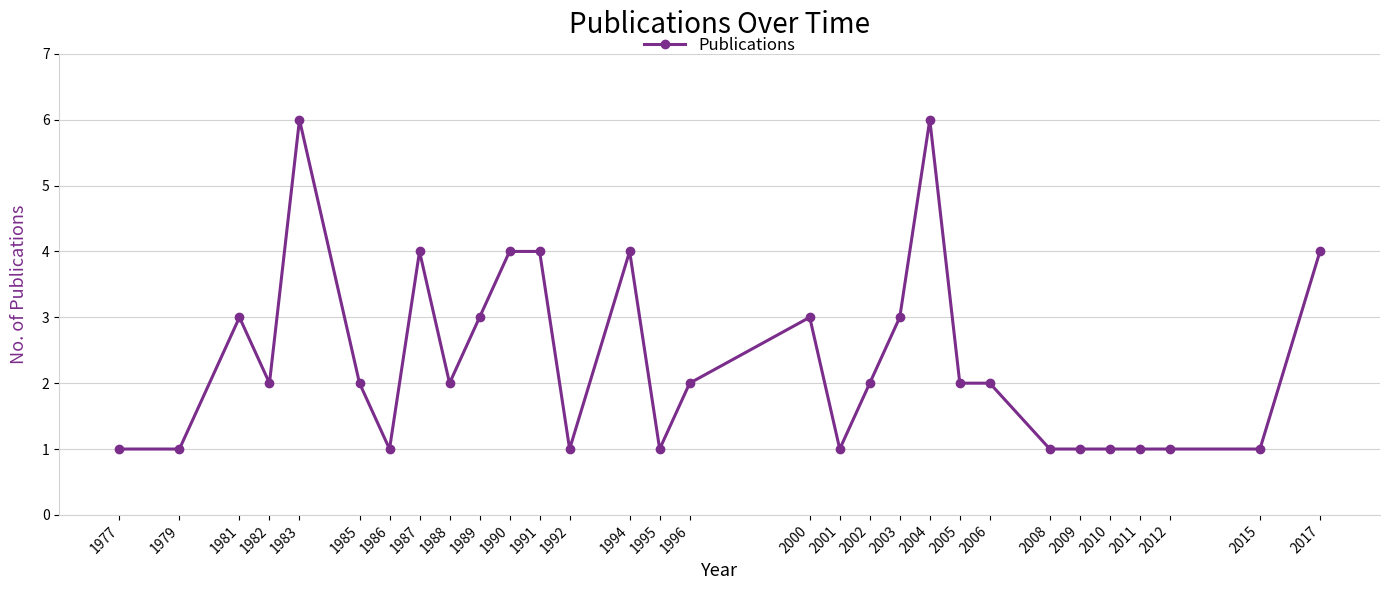

What is the value of the 18th point from the left?

1